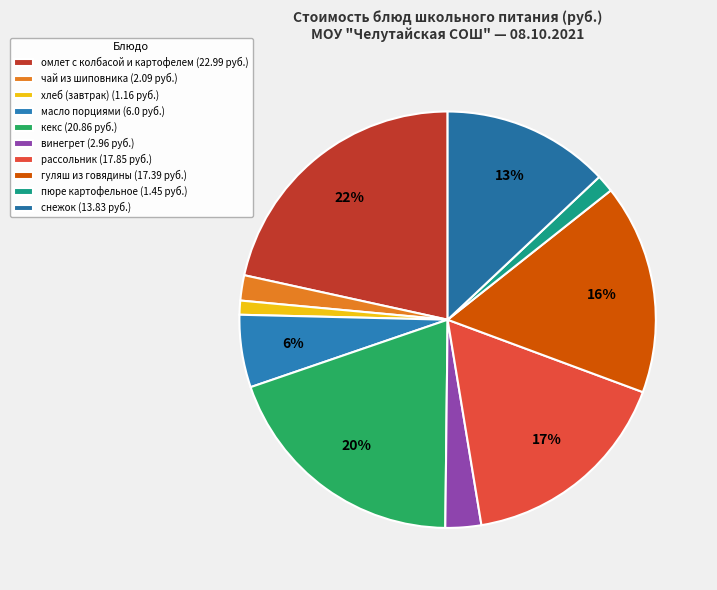

To the nearest percent, what is the combined percentage of гуляш из говядины and чай из шиповника?

18%